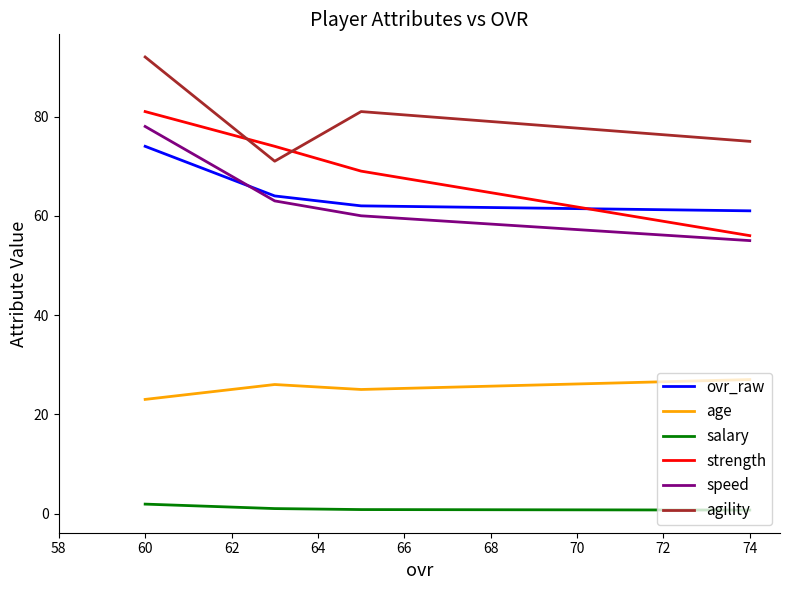

True or false: salary and age intersect in this chart.

False